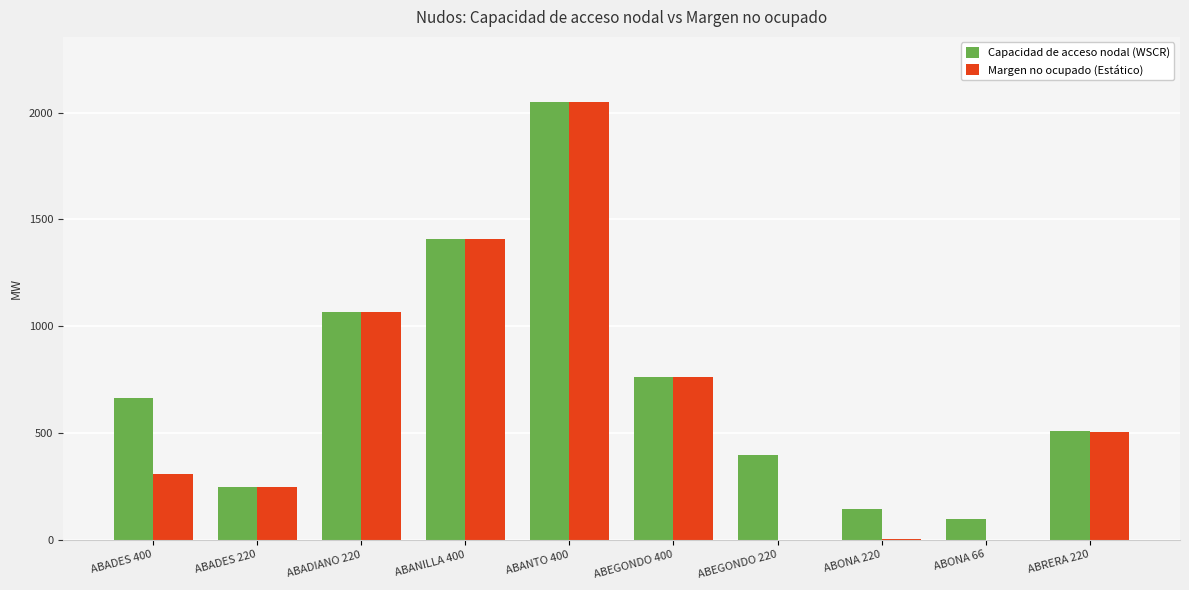

What is the sum of all Margen no ocupado (Estático) values?

6341.9